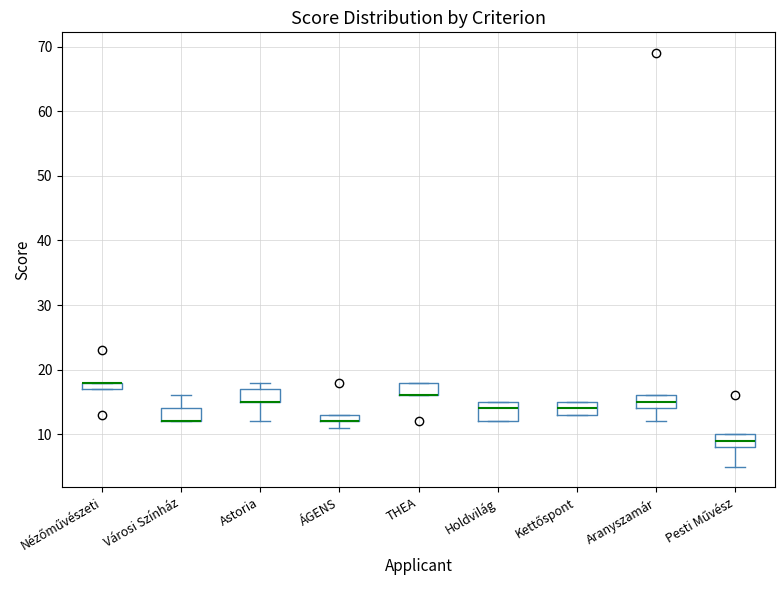

Comparing the boxes themselves (not the whiskers), which one is the tallest?

Holdvilág